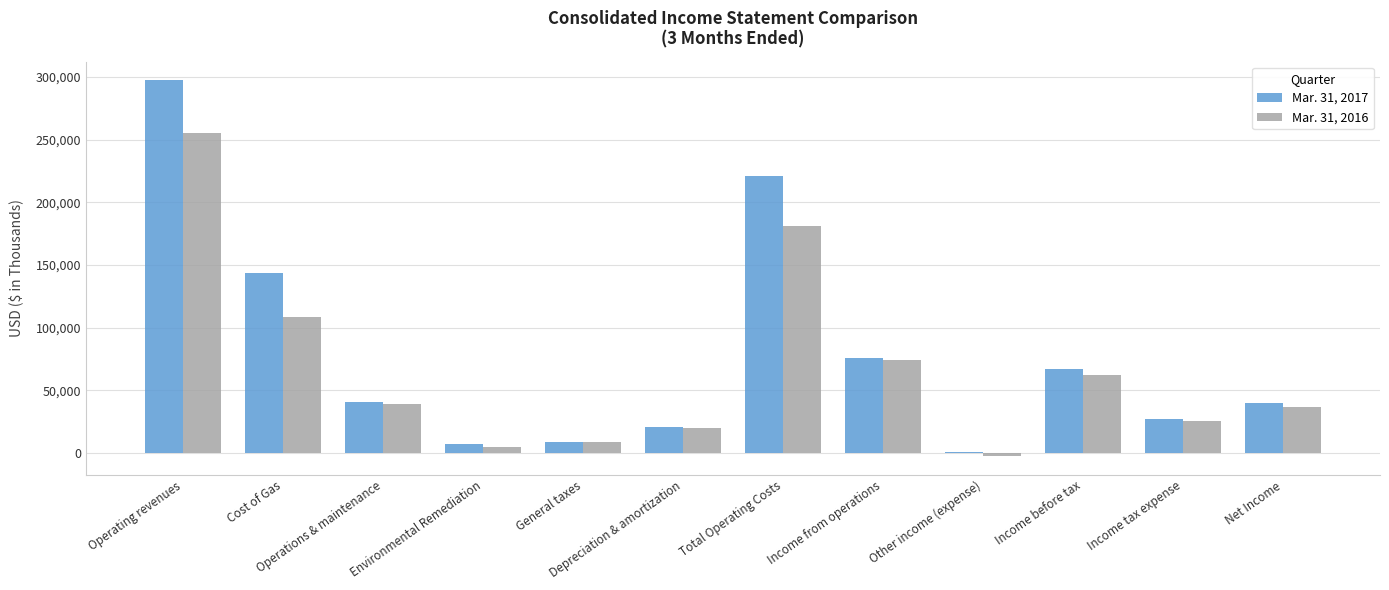

Which category has the highest value in the Mar. 31, 2016 series?

Operating revenues